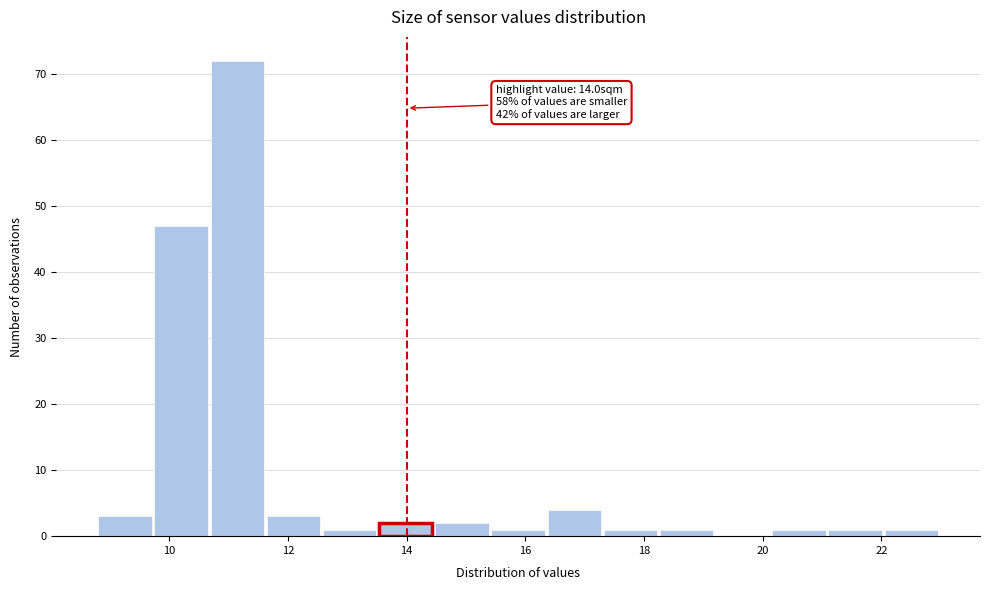

Which range on the x-axis has the tallest bar?

10.6 to 11.6